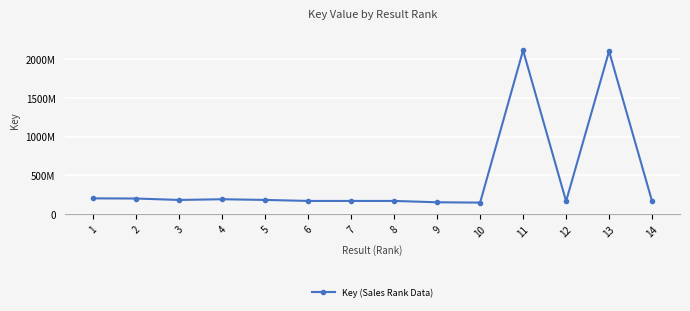

What is the ratio of the value at 14 to the value at 13?

0.1